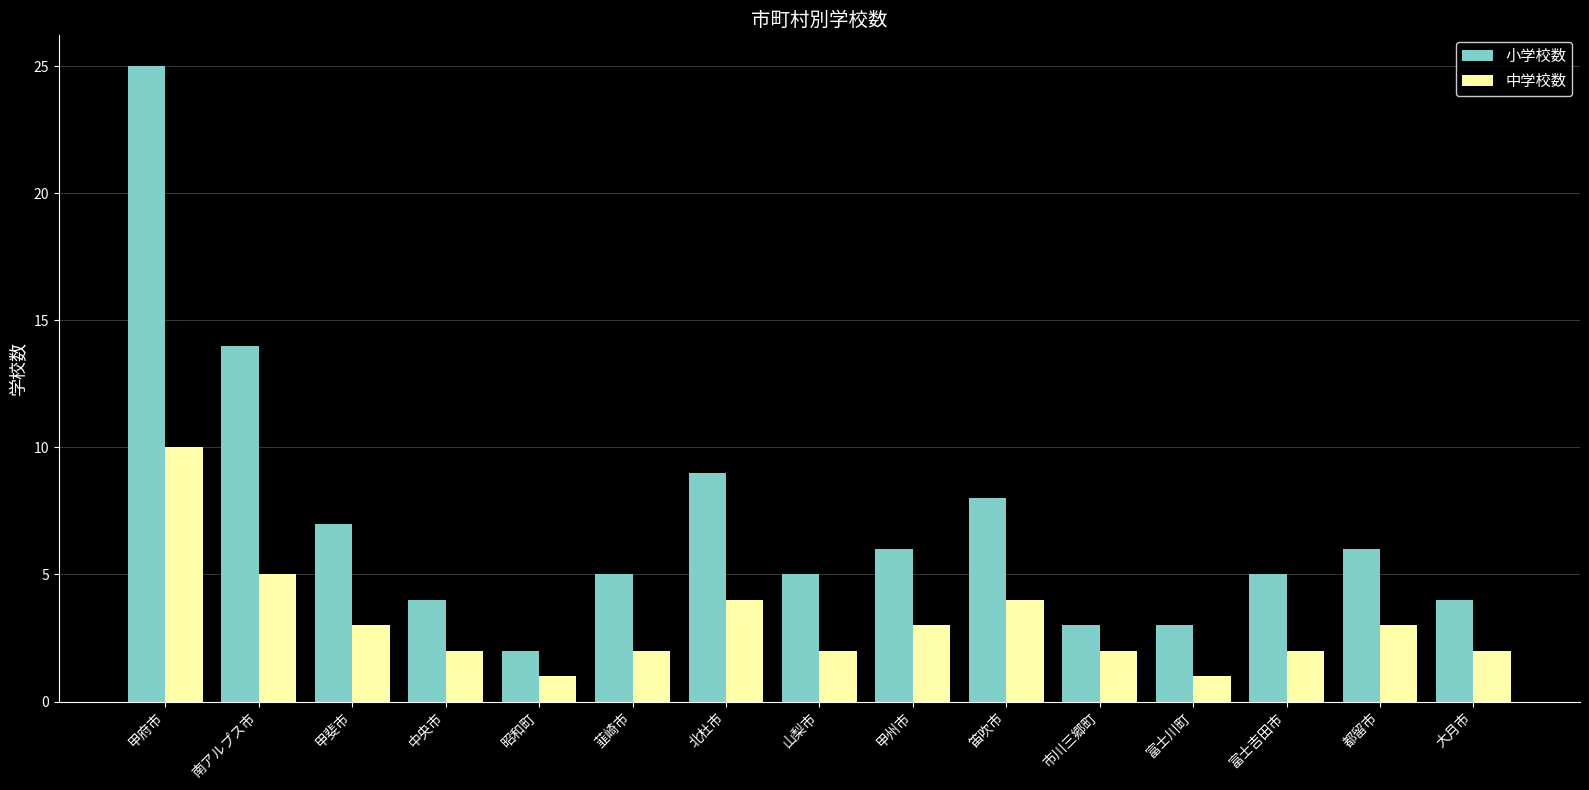

Where is 小学校数 nearest to the value 13?

南アルプス市